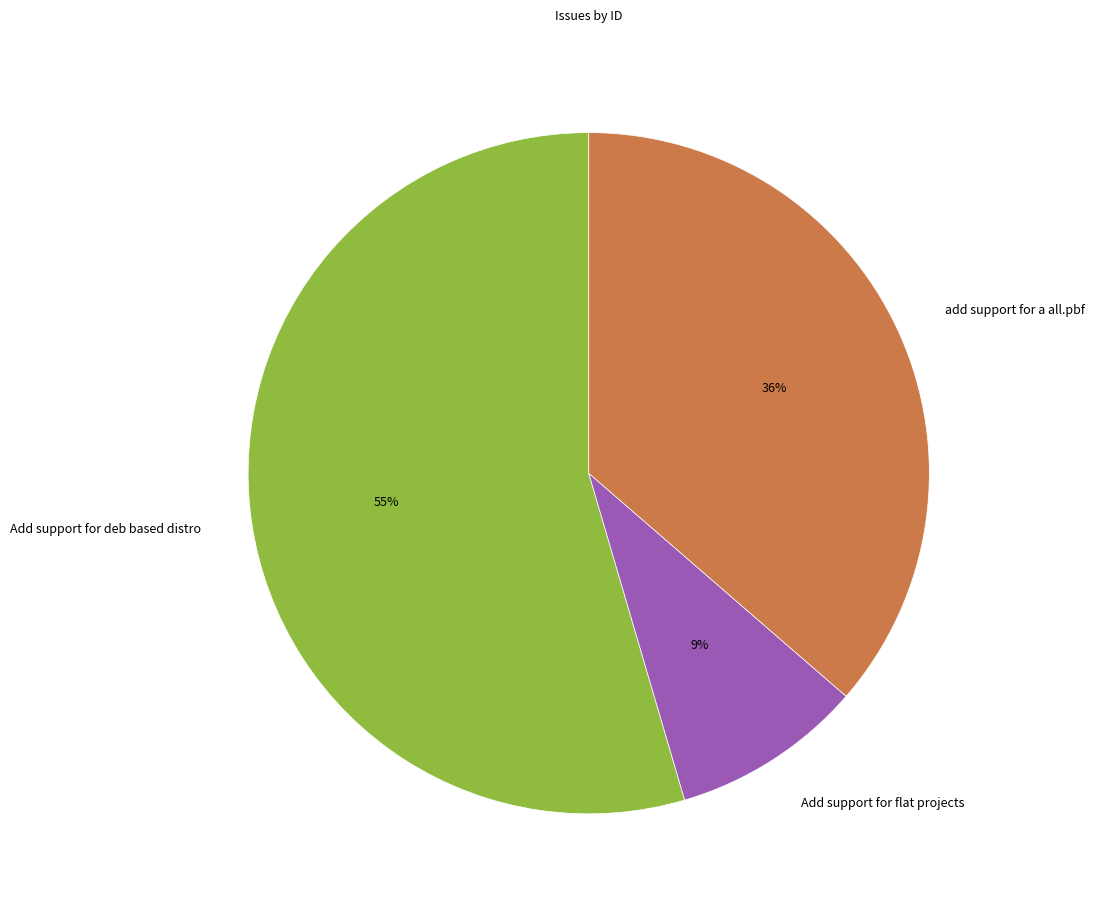

True or false: Add support for flat projects accounts for 1% of the total.

False